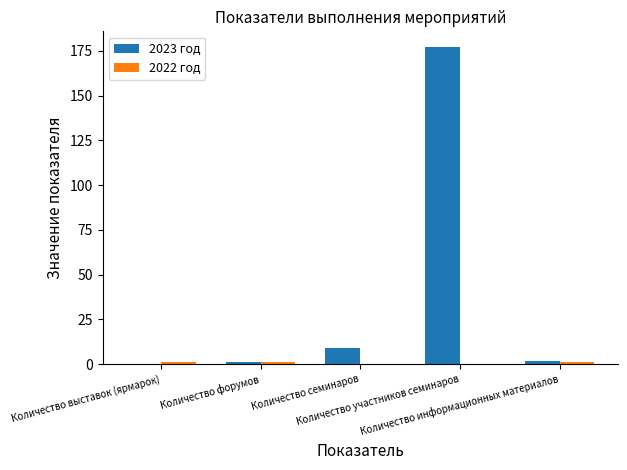

Is it true that 2023 год equals 103 at Количество выставок (ярмарок)?

False